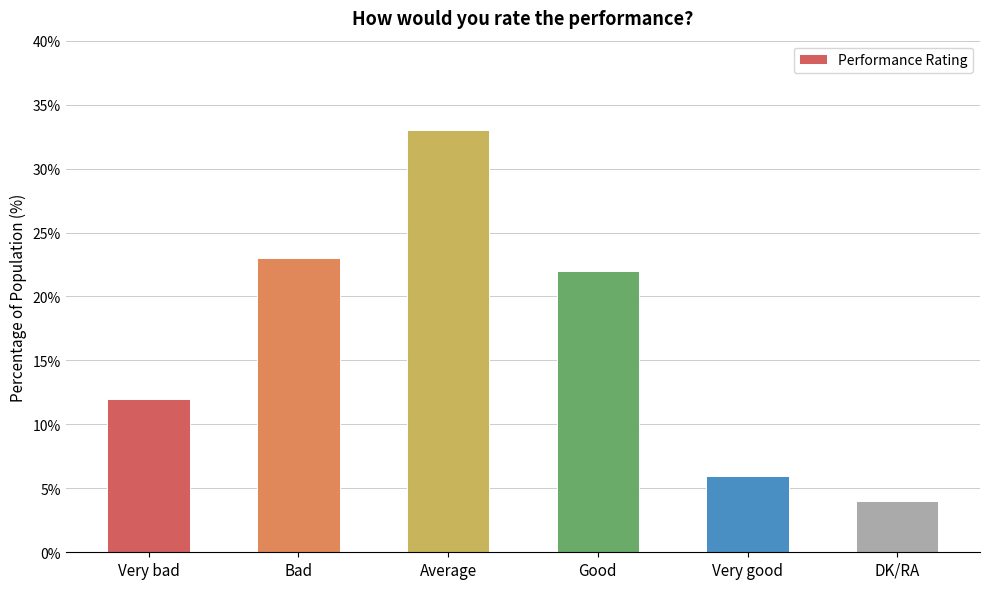

Where does the data first go above 22?

Bad